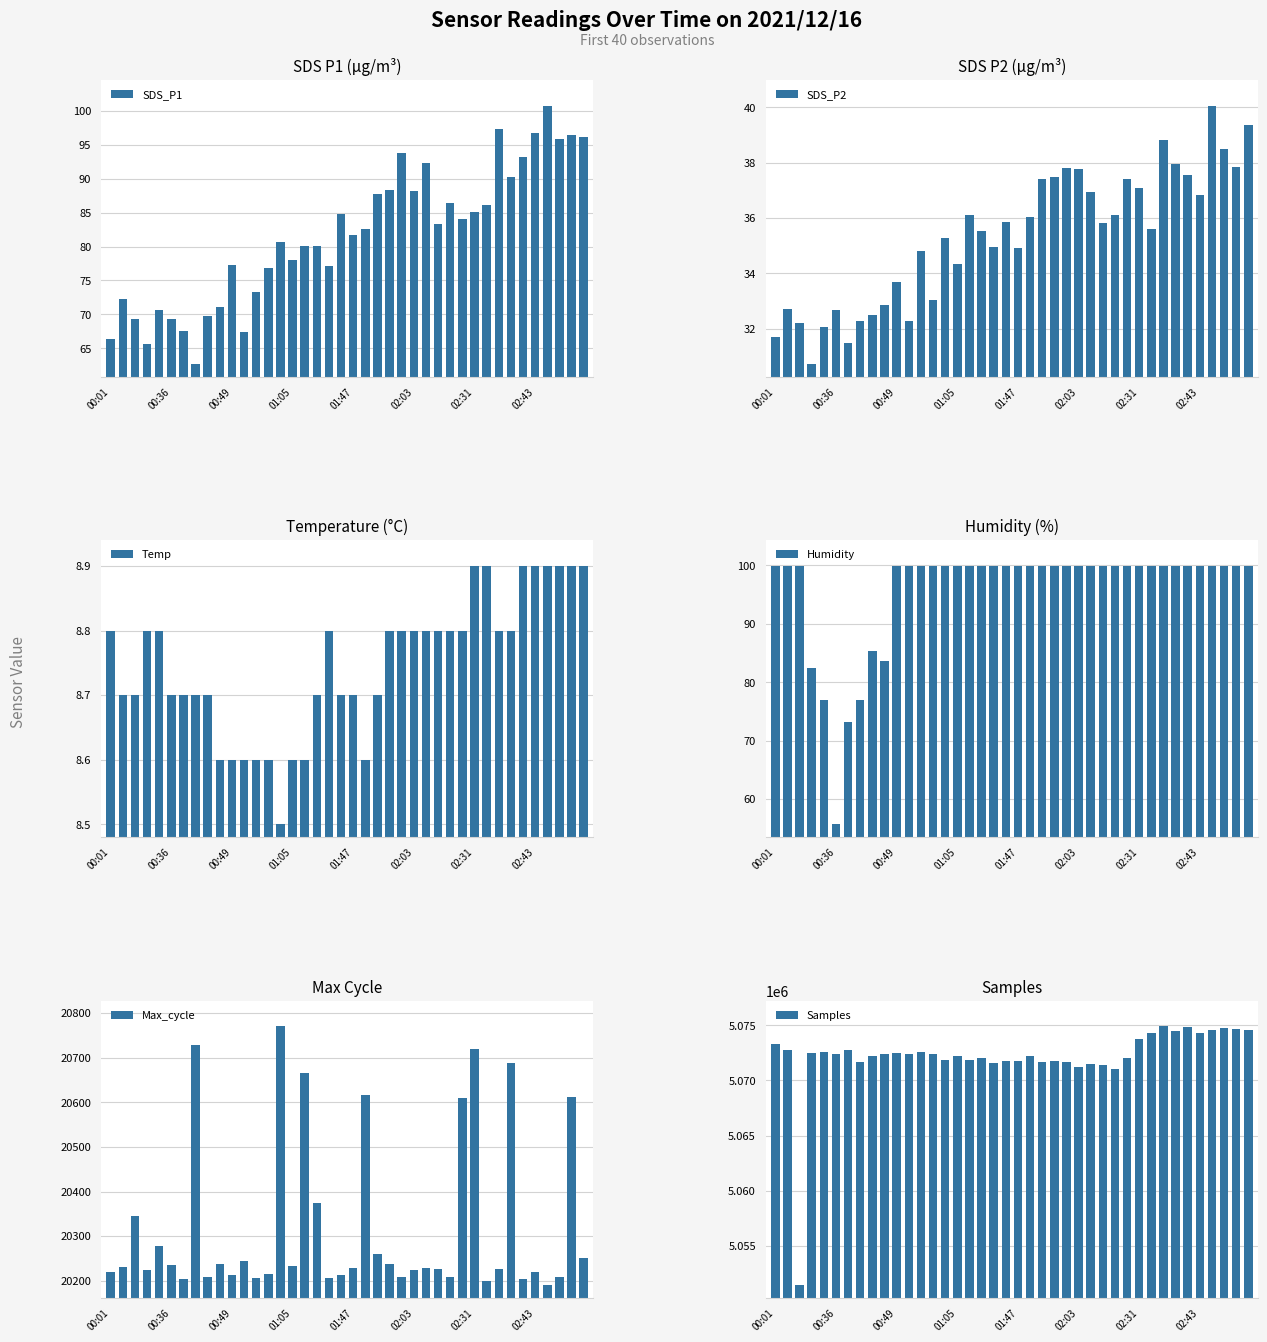

What is the lowest value of the SDS_P1 series?

62.7